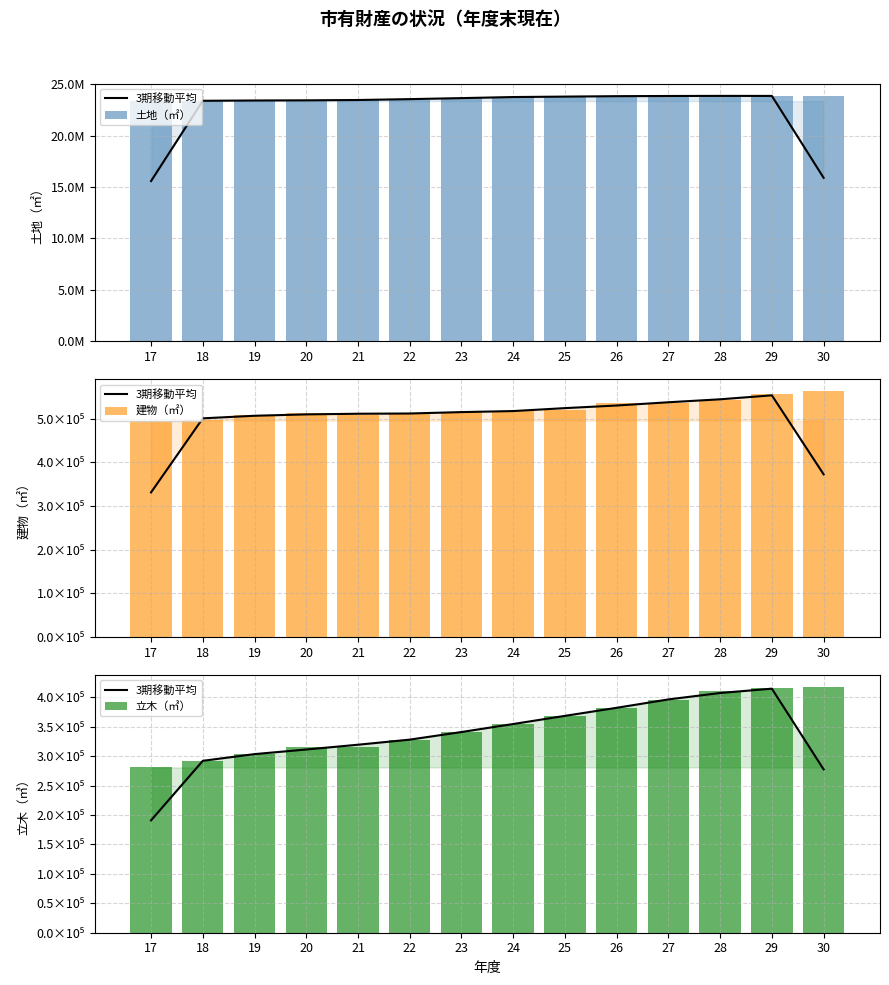

True or false: 土地（㎡） has a value of 23343664.0 at 17.

True